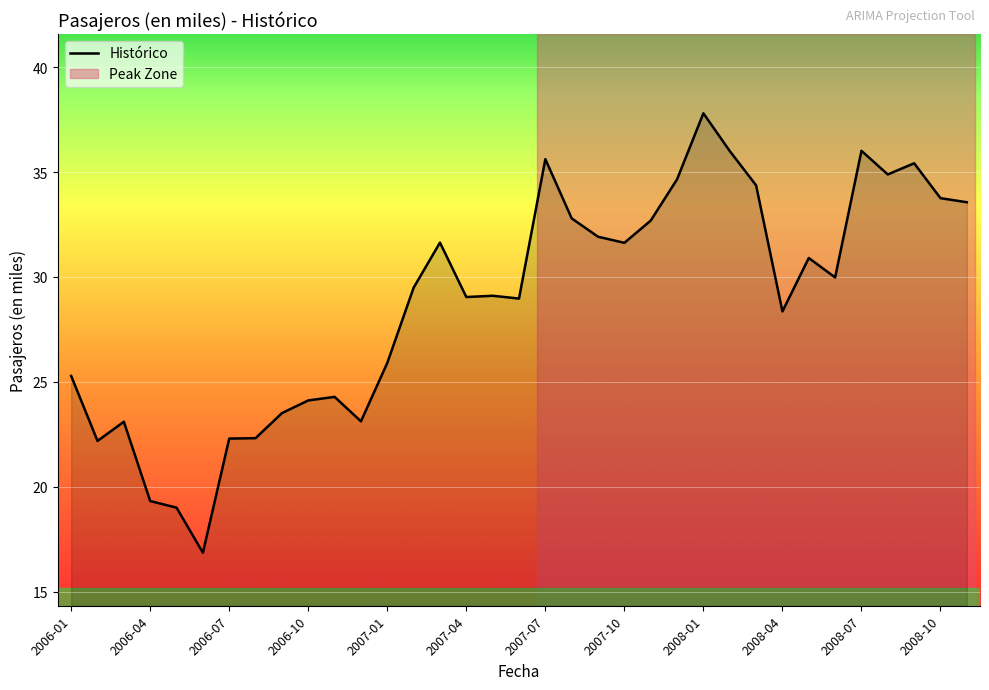

What is the difference between the maximum and minimum values?

20.9